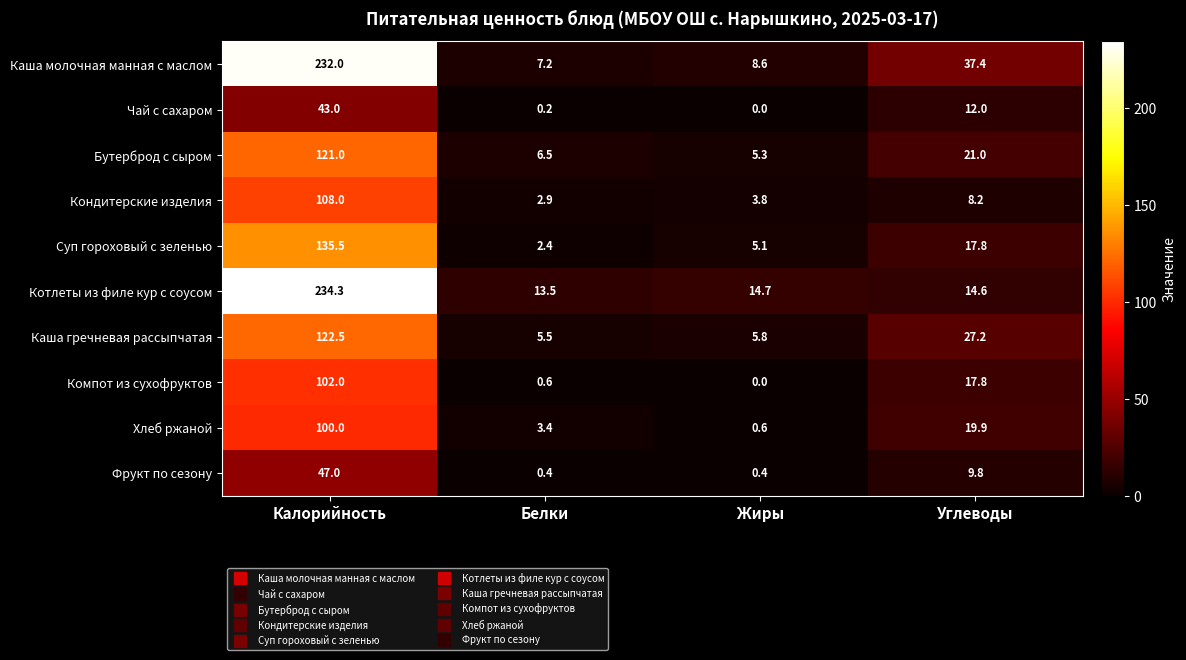

What is the greatest value displayed?

234.3